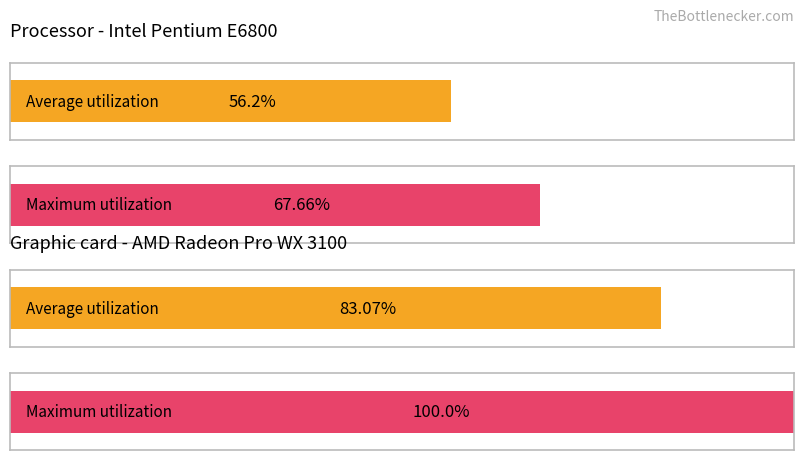

What are all the series names shown in the legend?

Average utilization, Maximum utilization